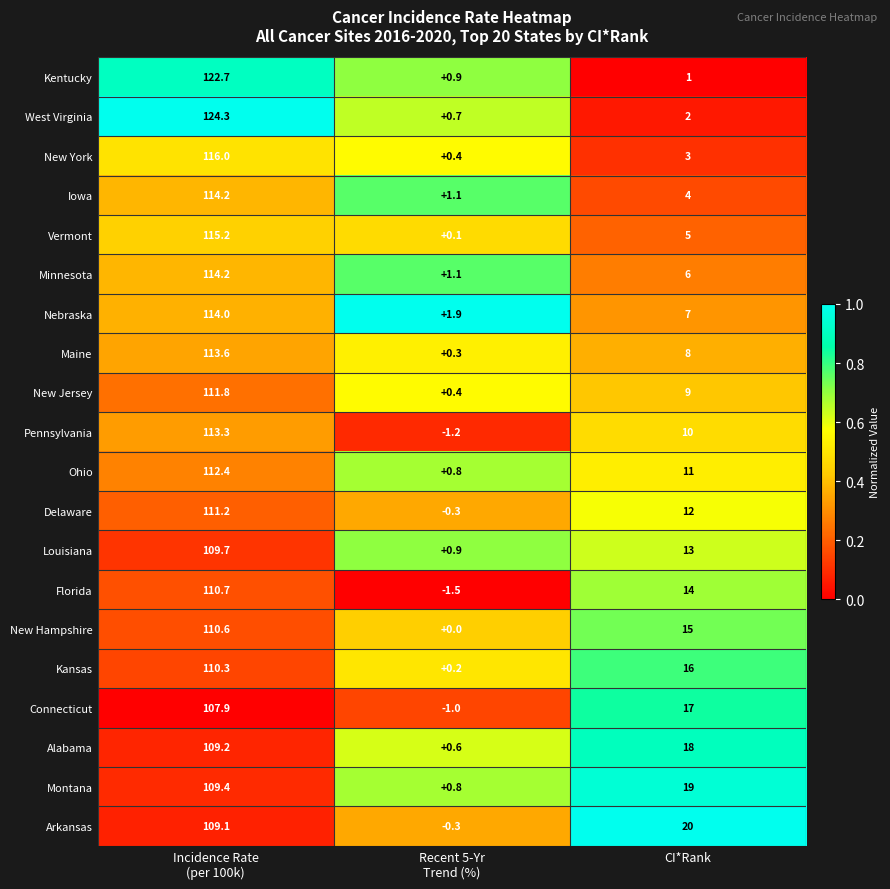

What is the greatest value displayed?

124.3